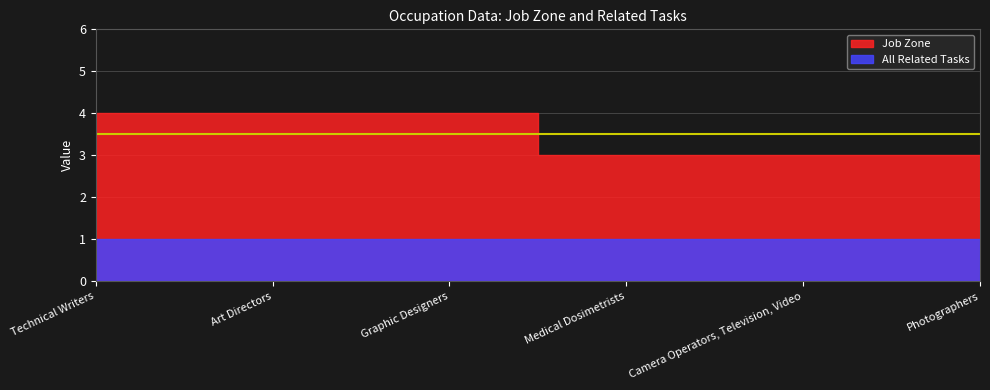

What is the sum of all All Related Tasks values?

6